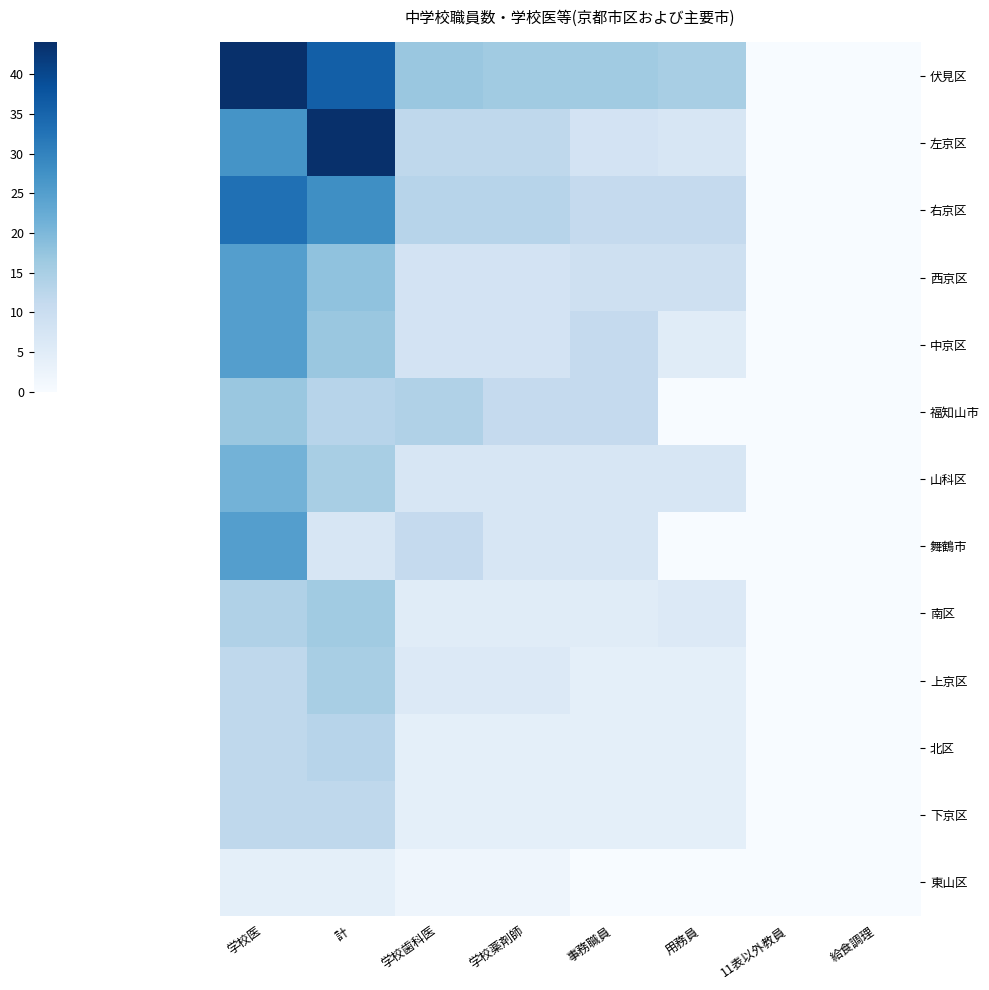

At which category is the sum across all series the highest?

学校医